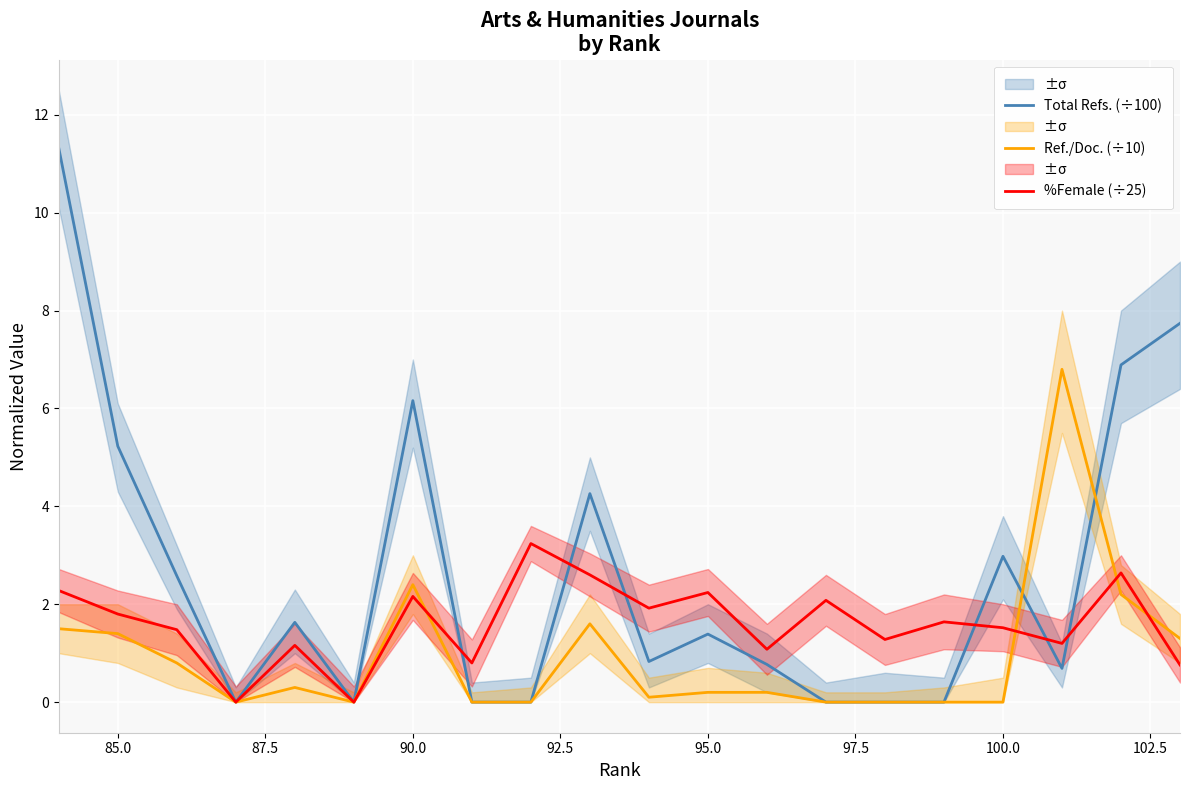

What is the difference between the highest and lowest values at 97.5?

2.1